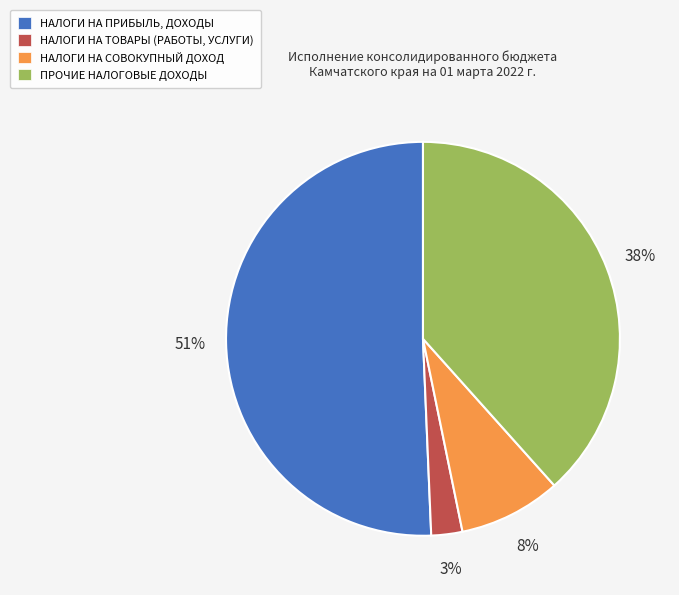

Between НАЛОГИ НА ПРИБЫЛЬ, ДОХОДЫ and НАЛОГИ НА СОВОКУПНЫЙ ДОХОД, which is larger?

НАЛОГИ НА ПРИБЫЛЬ, ДОХОДЫ